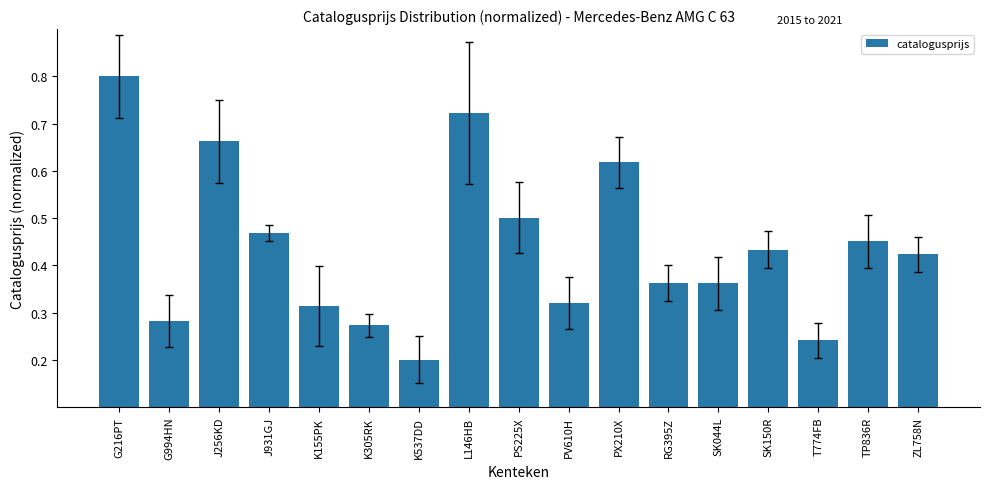

What is the maximum value shown in the chart?

0.8